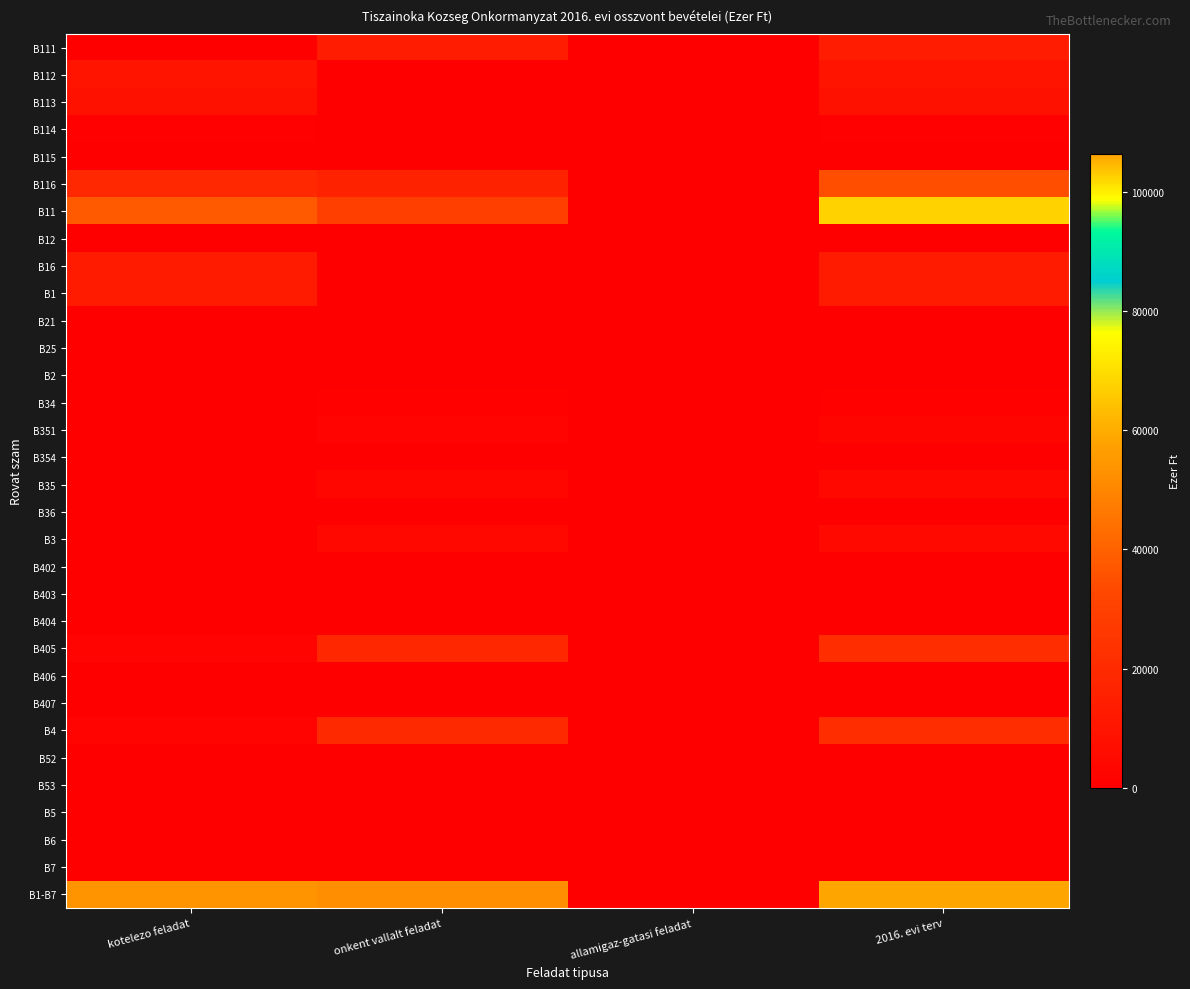

At which category is the sum across all series the highest?

2016. evi terv